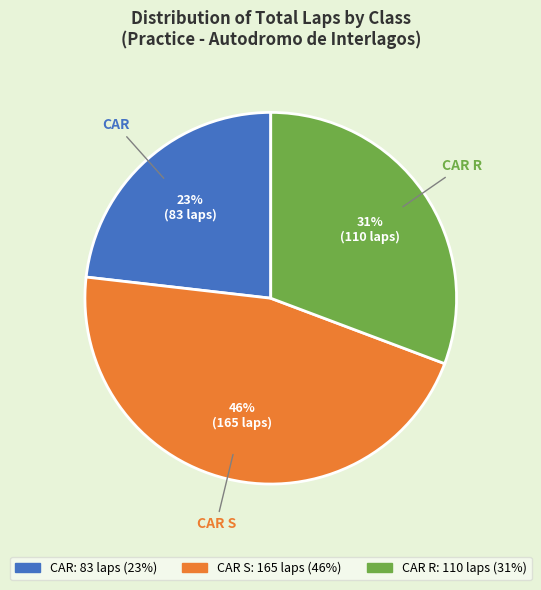

What percentage is the CAR slice, to the nearest percent?

23%